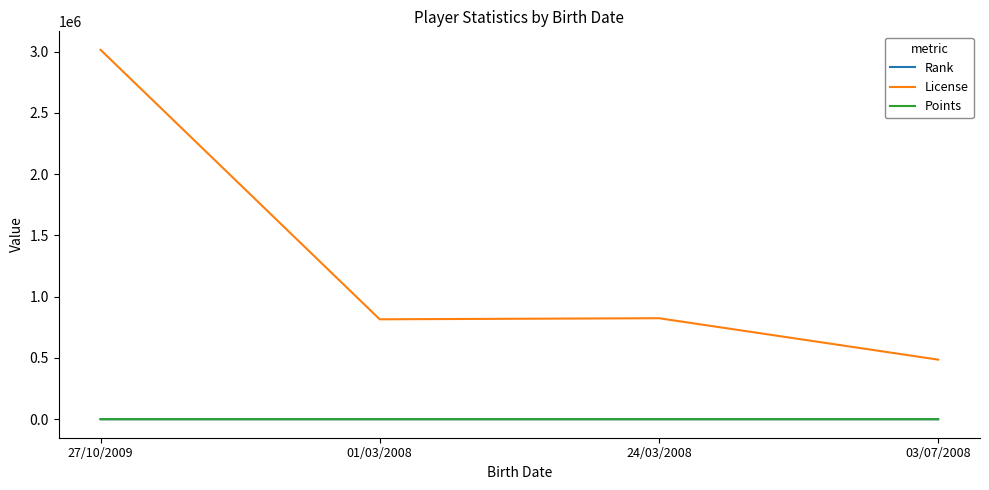

The Rank series shows 17 at 27/10/2009. True or false?

True